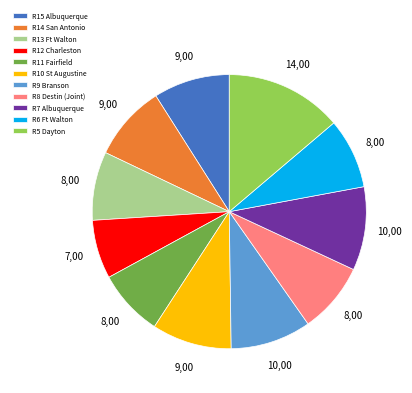

Between R11 Fairfield and R15 Albuquerque, which is larger?

R15 Albuquerque